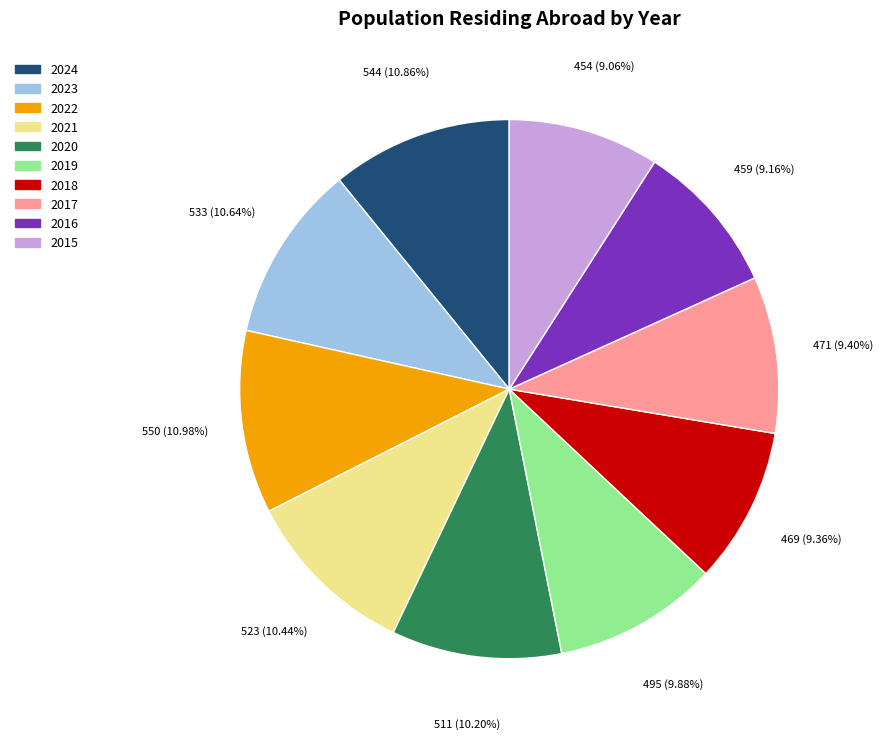

Approximately how many times larger is the value at 2015 compared to 2018?

1.0